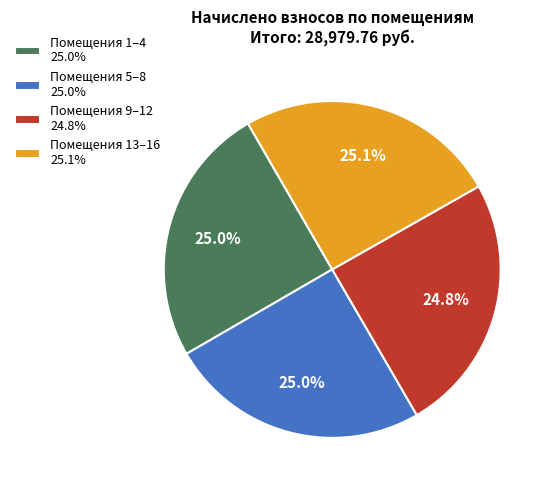

Does any single category account for the majority?

No